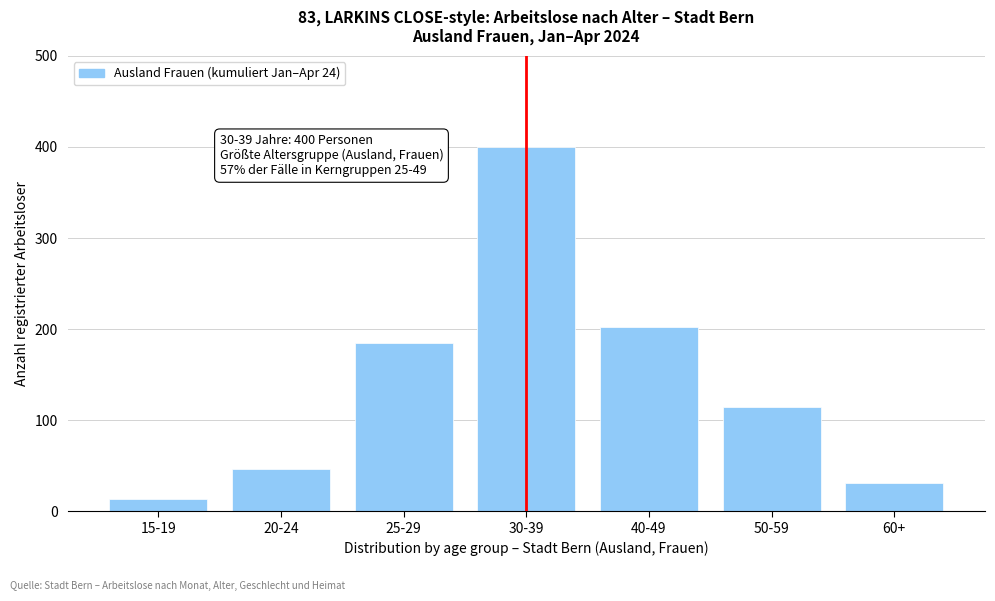

Reading left to right, list all the values displayed in this chart.

13	46	185	400	202	115	31